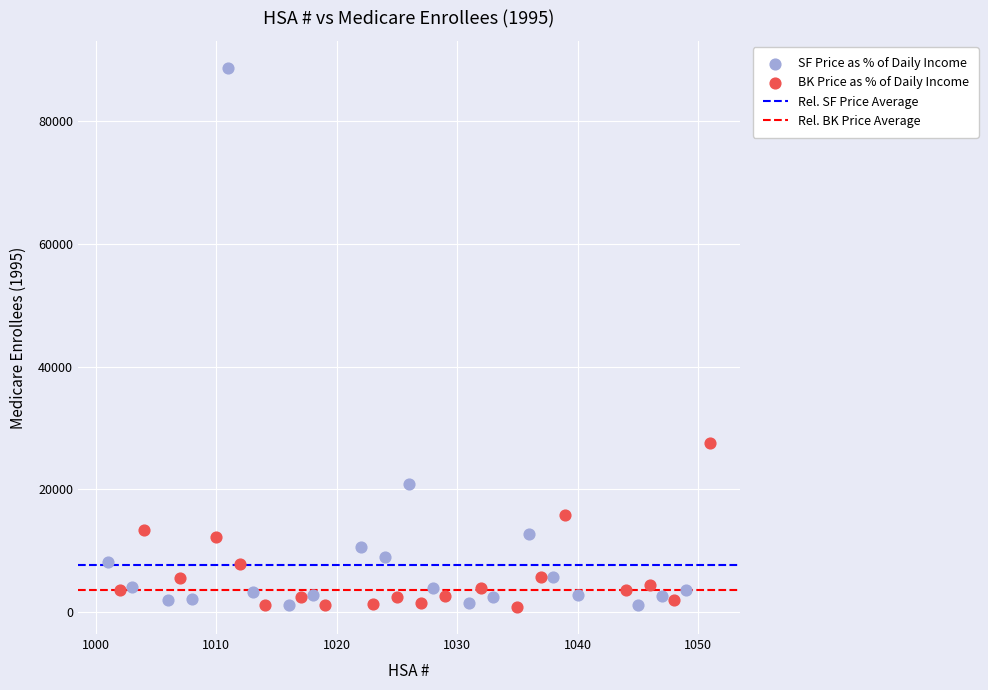

Which series reaches the maximum Y coordinate?

SF Price as % of Daily Income